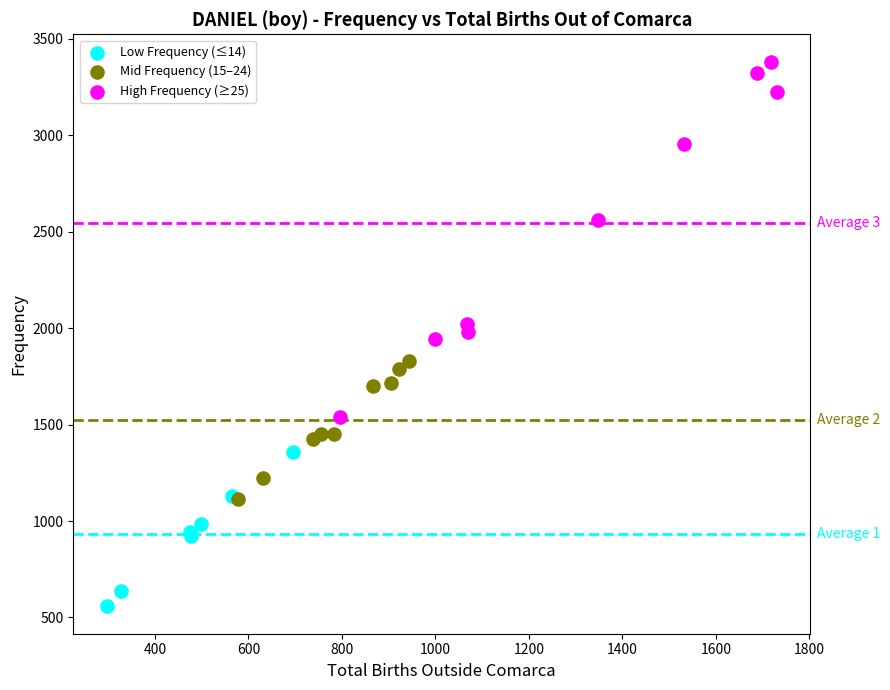

Which series contains the highest Y value?

High Frequency (≥25)